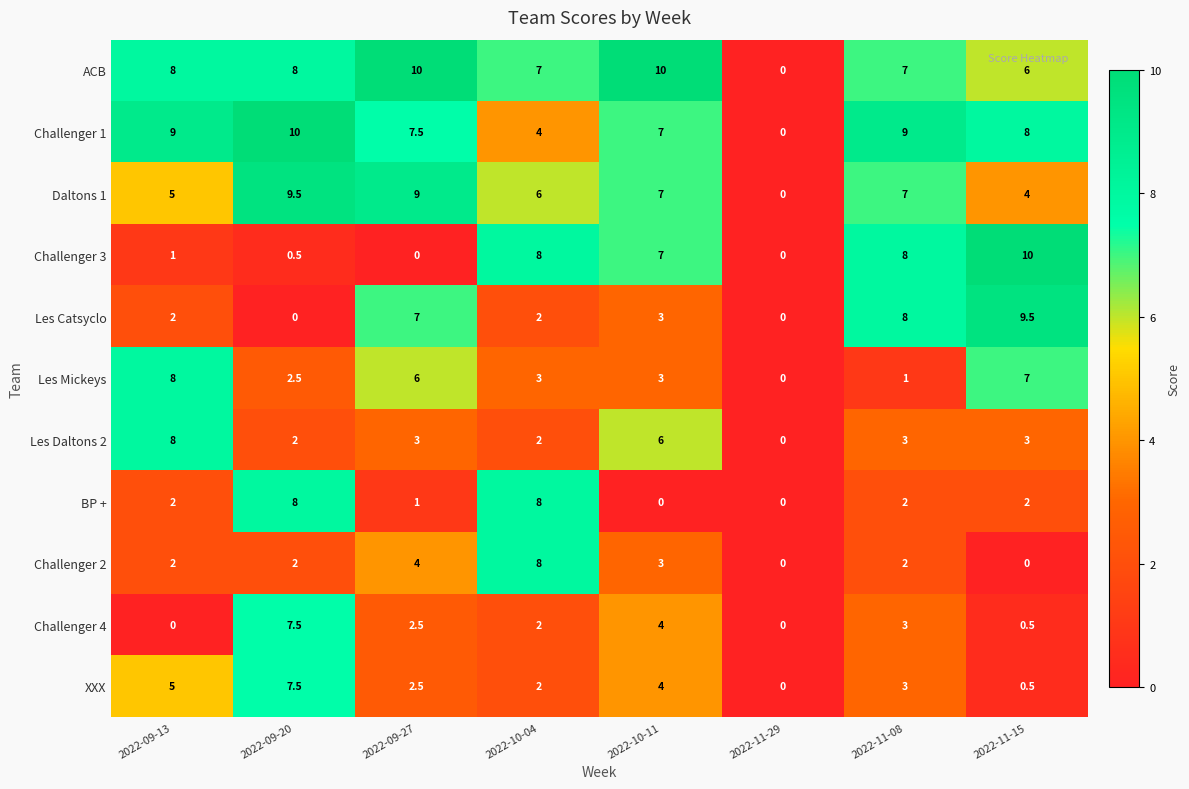

What is the maximum value for XXX?

7.5